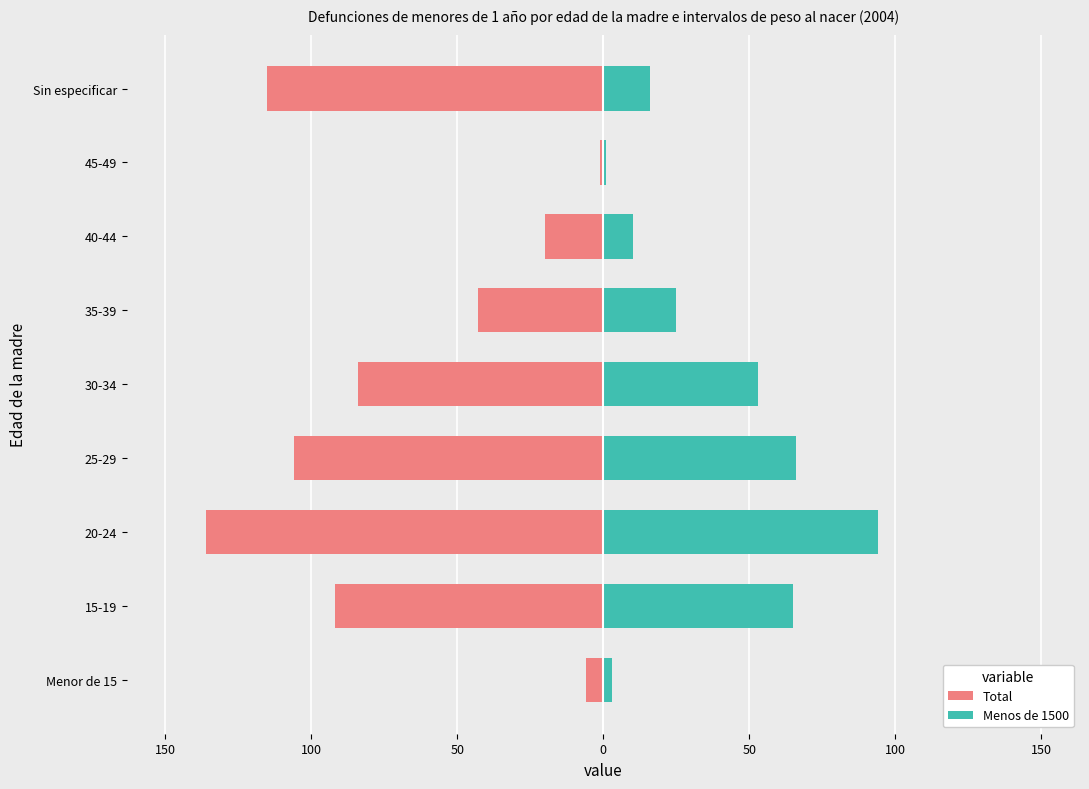

Rank the series by their average value, from lowest to highest.

Total, Menos de 1500